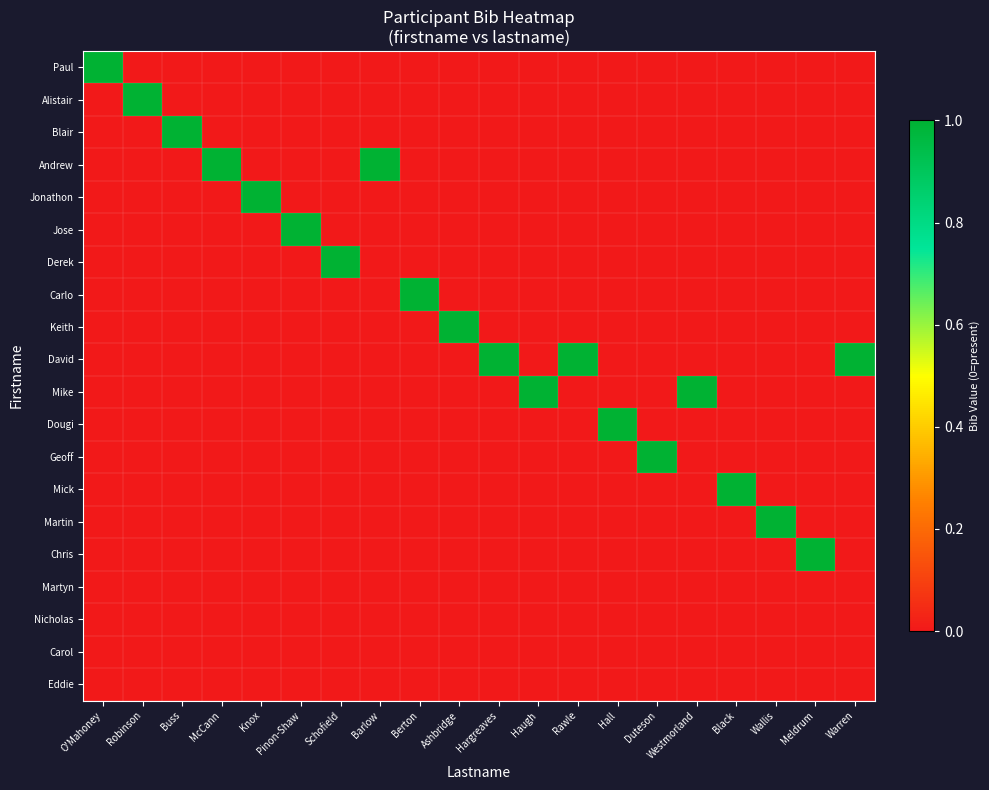

What is the difference between the highest and lowest values at Schofield?

1